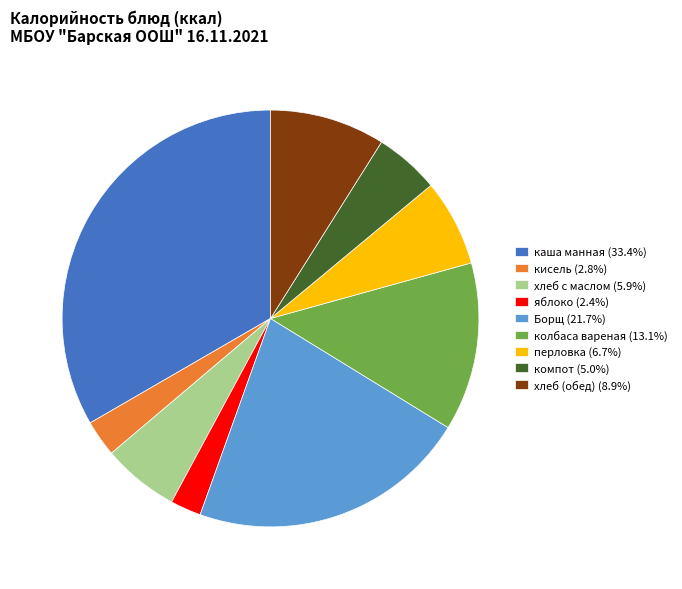

The яблоко slice represents 2% of the pie. True or false?

True